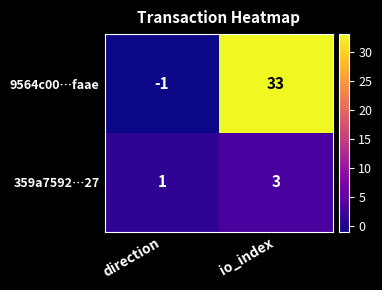

Which label corresponds to the smallest value in the chart?

direction